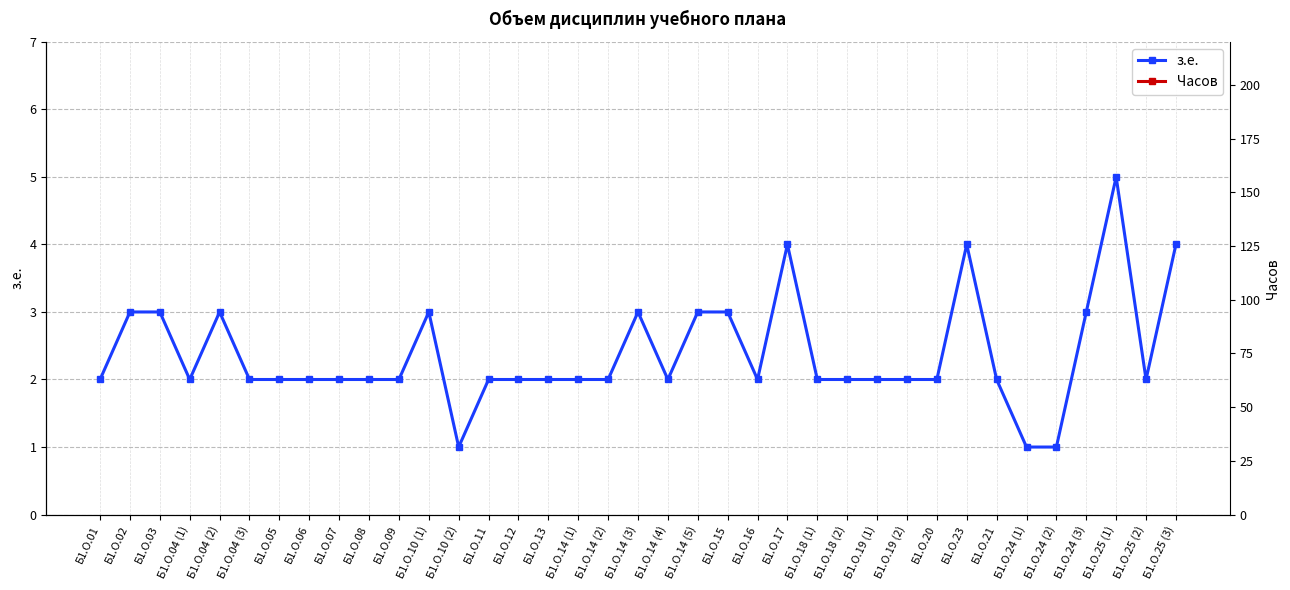

Read the з.е. value at Б1.О.04 (3).

2